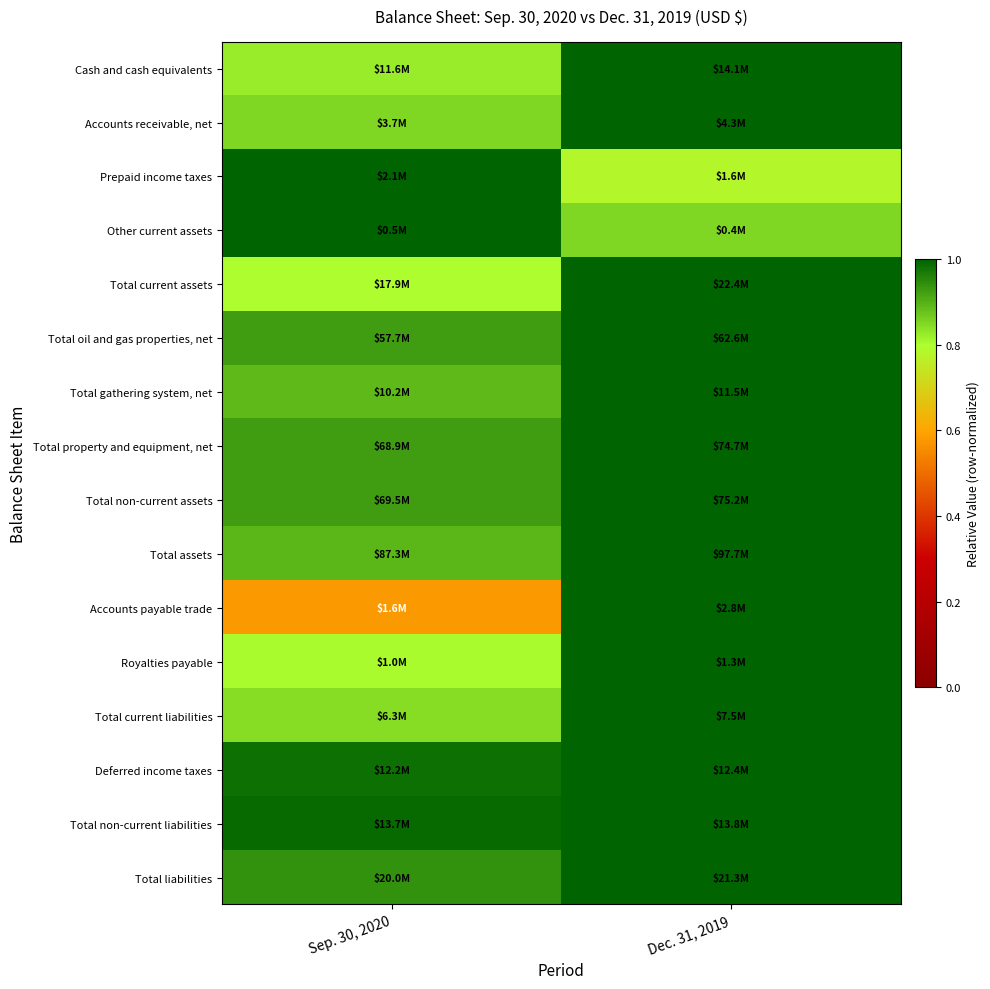

What is the maximum value shown in the chart?

1.0